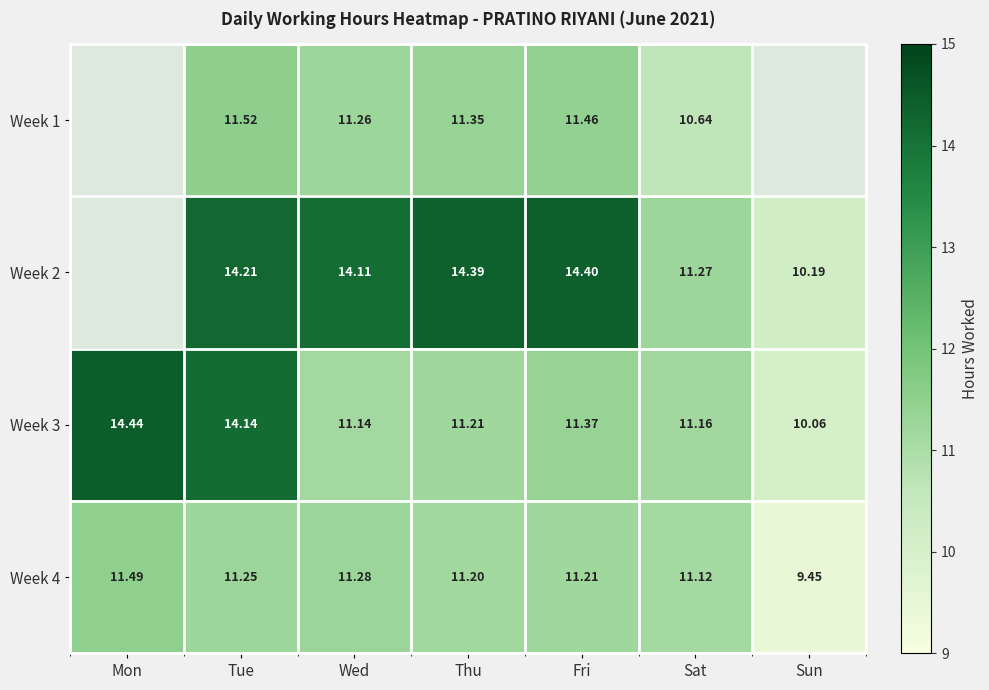

At which label does Week 4 reach its peak?

Mon